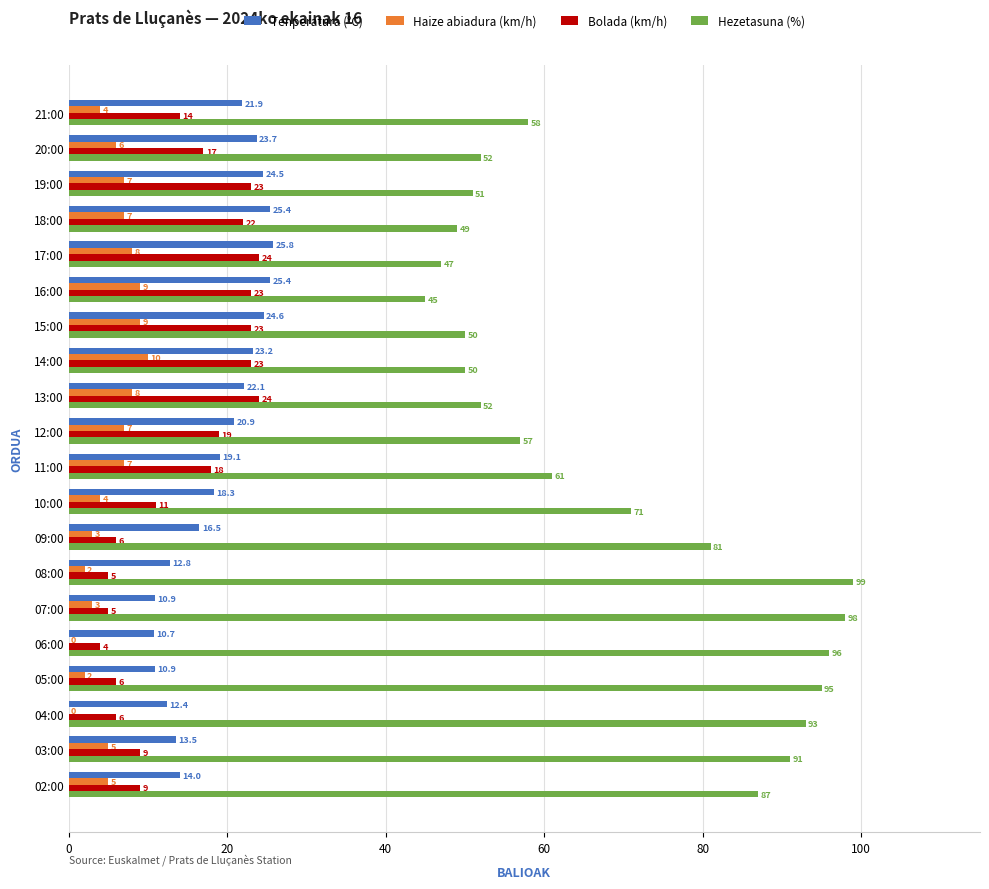

At which label does Hezetasuna (%) reach its peak?

08:00